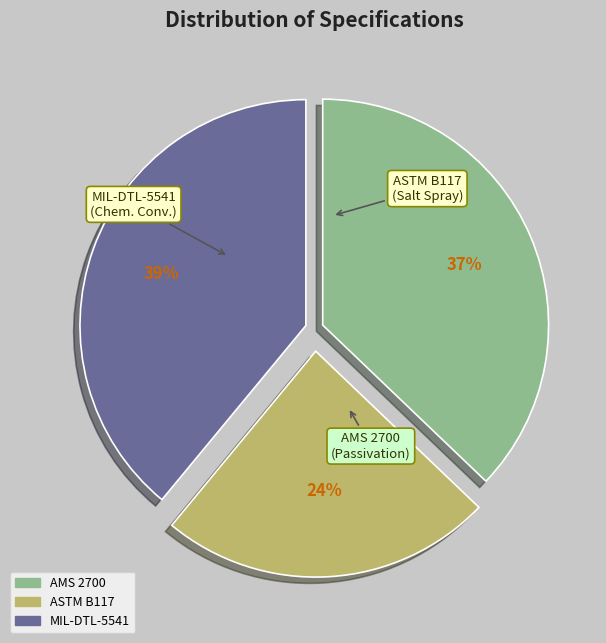

How many segments does this pie chart have?

3